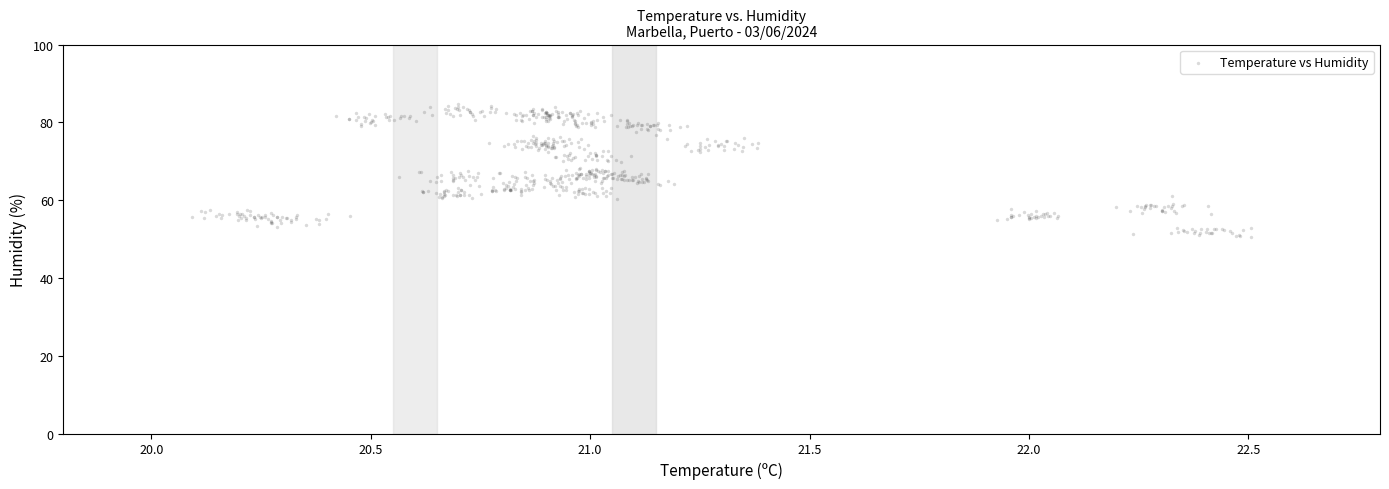

What is the range of Y values (max minus min)?

34.3